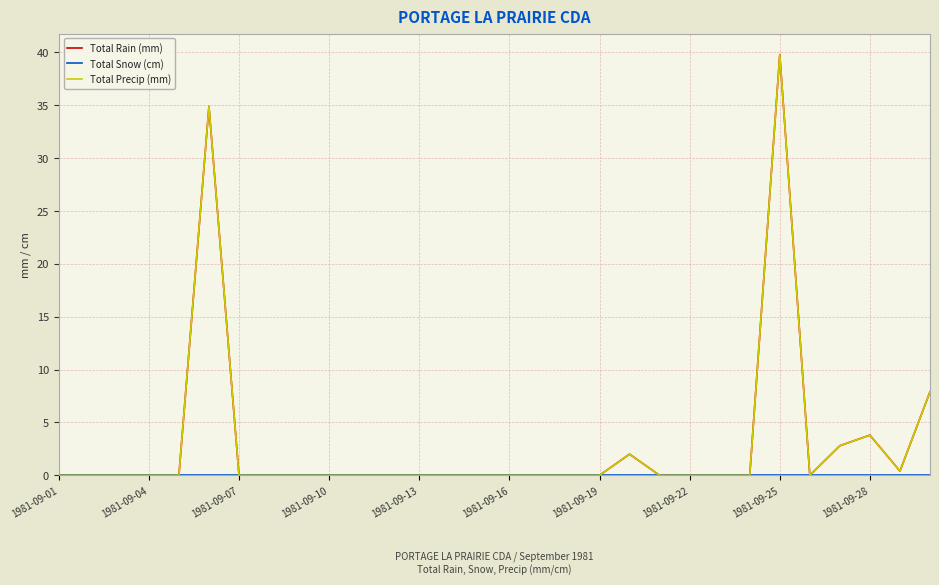

True or false: Total Precip (mm) and Total Snow (cm) cross at least once.

False